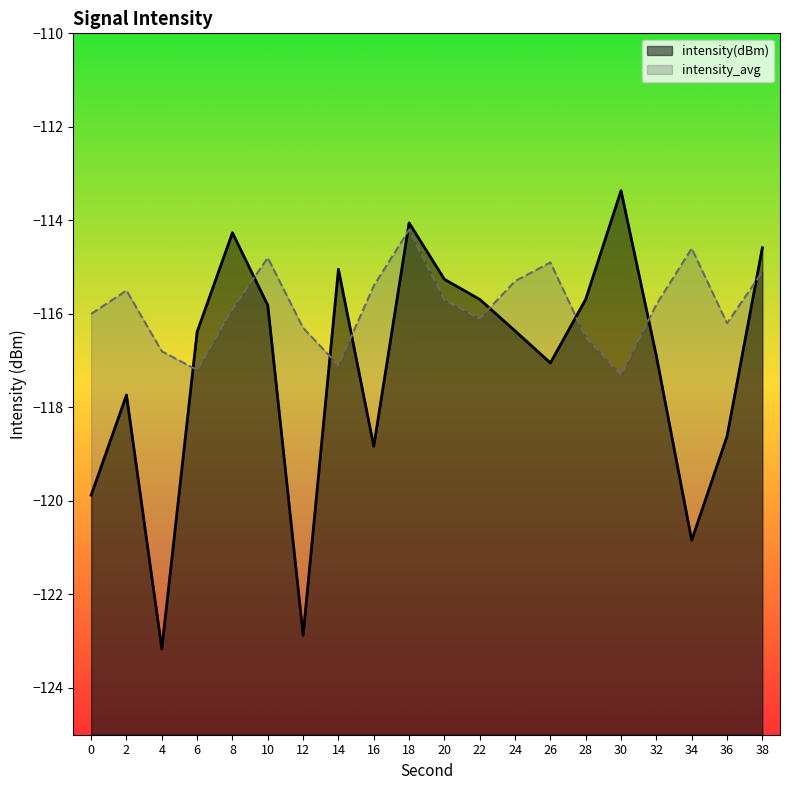

How many data points in intensity_avg are less than -115?

16